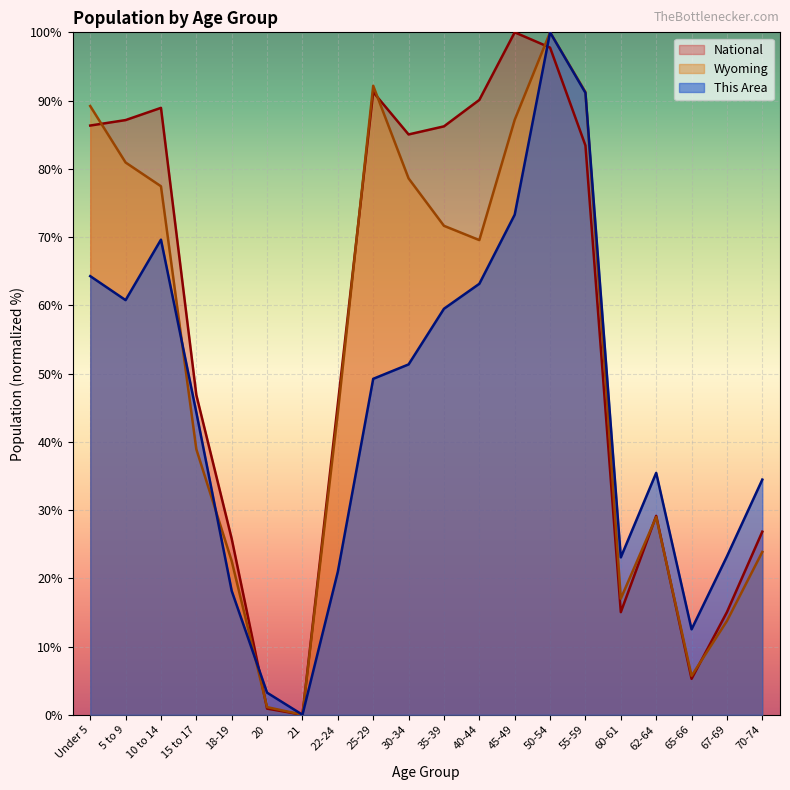

What is the difference between the maximum and second lowest values in the National series?

99.1